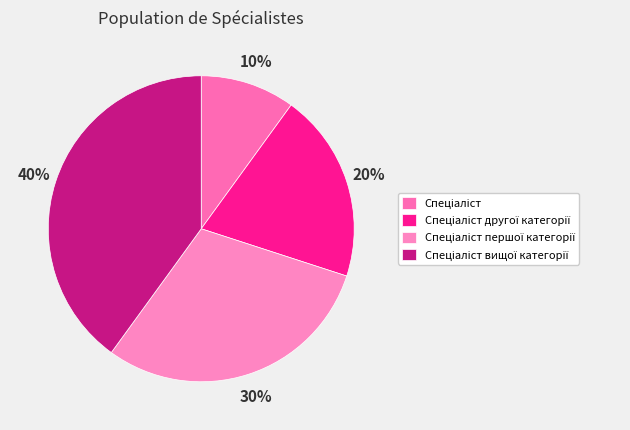

How many segments does this pie chart have?

4